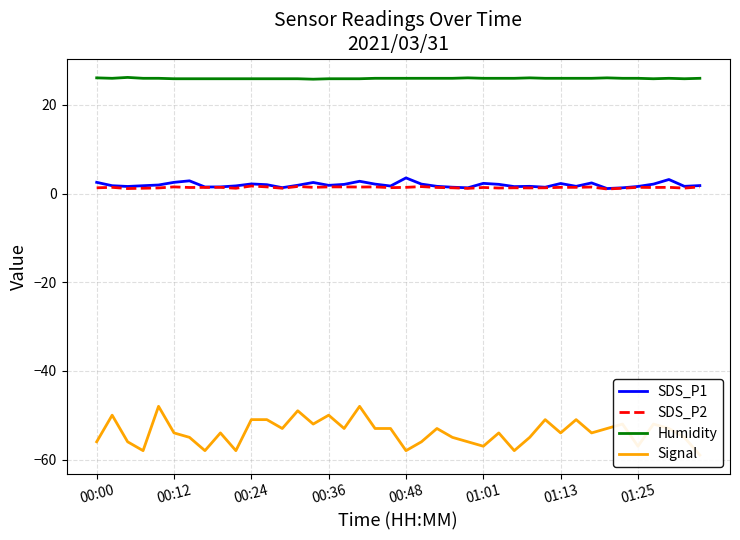

Rank the series by their maximum value, from lowest to highest.

Signal, SDS_P2, SDS_P1, Humidity